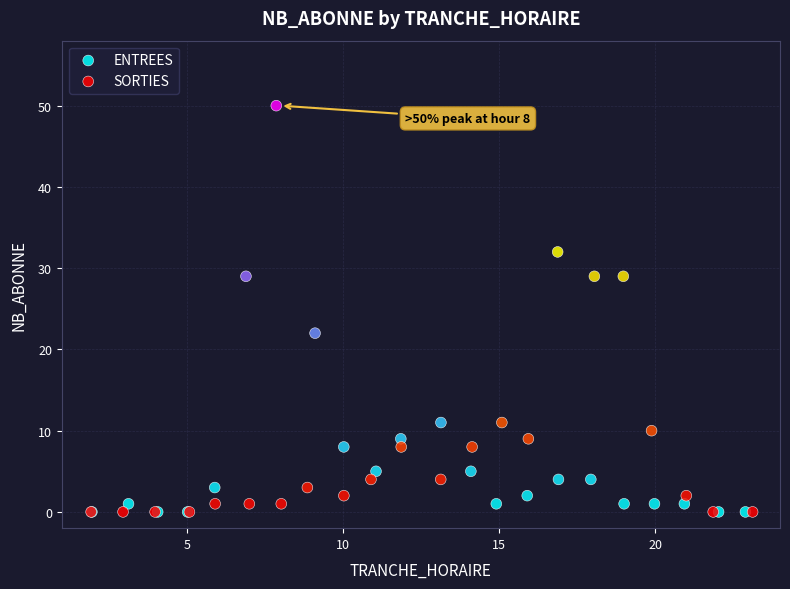

What are all the series names shown in the legend?

ENTREES, SORTIES